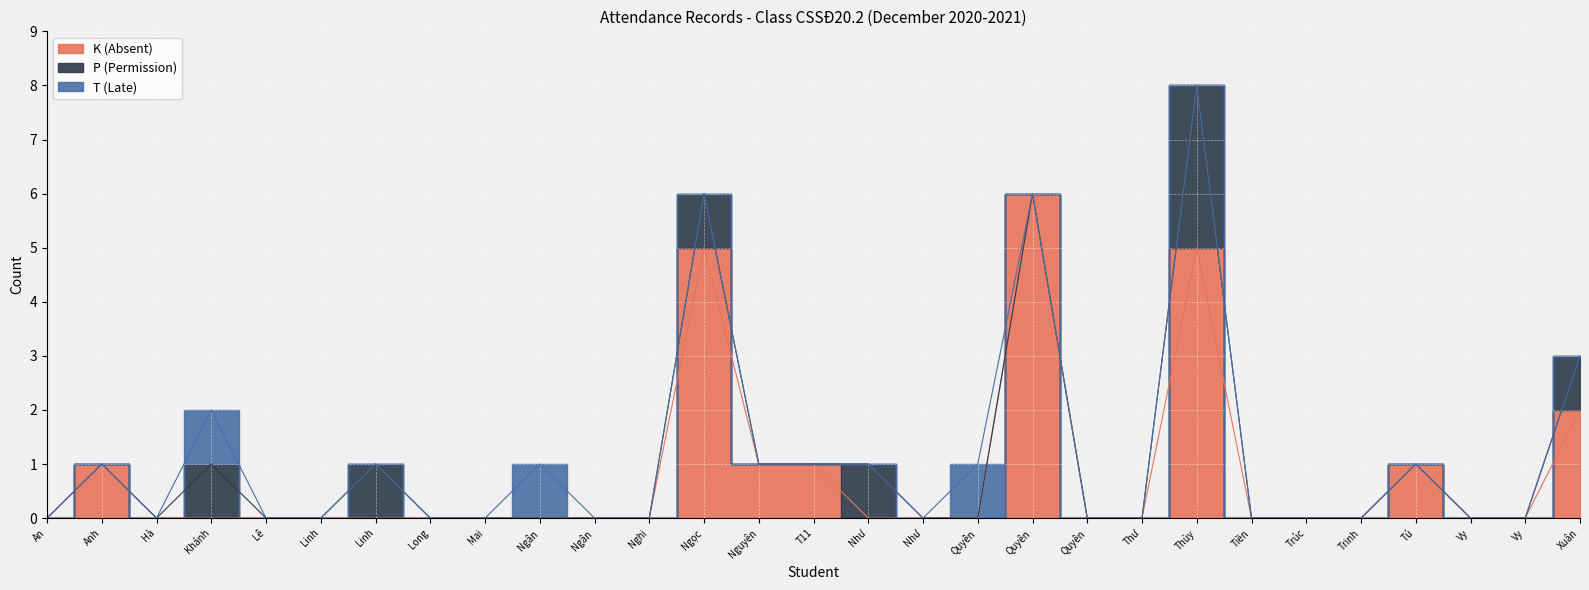

True or false: K (Absent) has a value of 2 at Trần Thị Kim Nguyên.

False